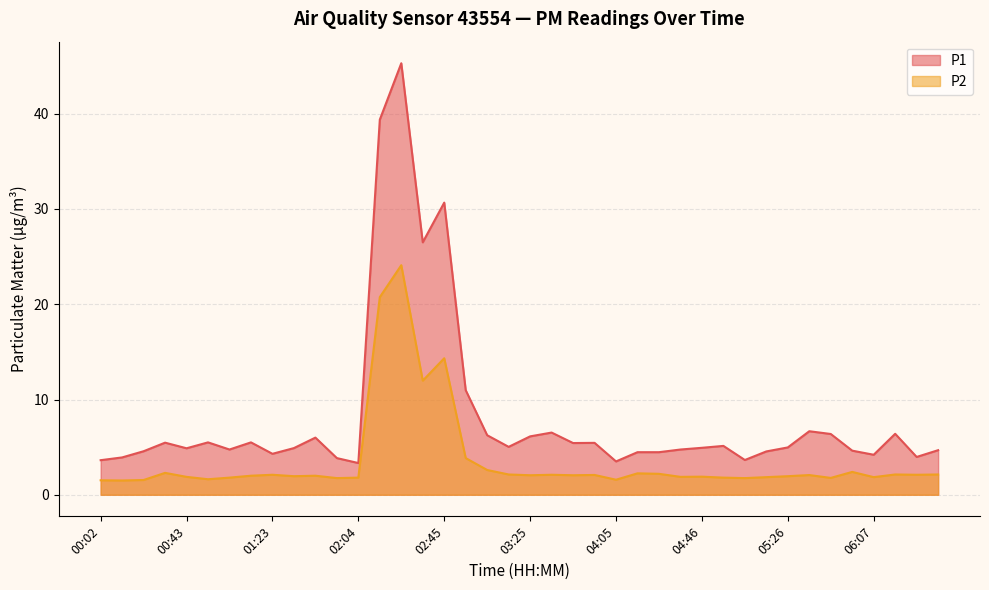

What position from the left is 04:05?

25